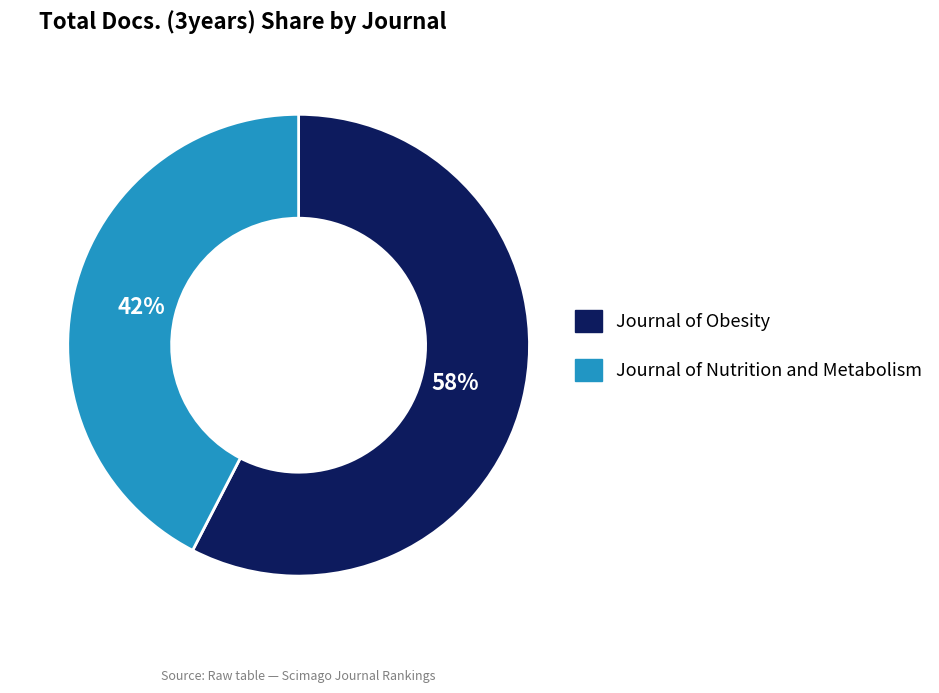

What is the largest slice in the pie chart?

Journal of Obesity